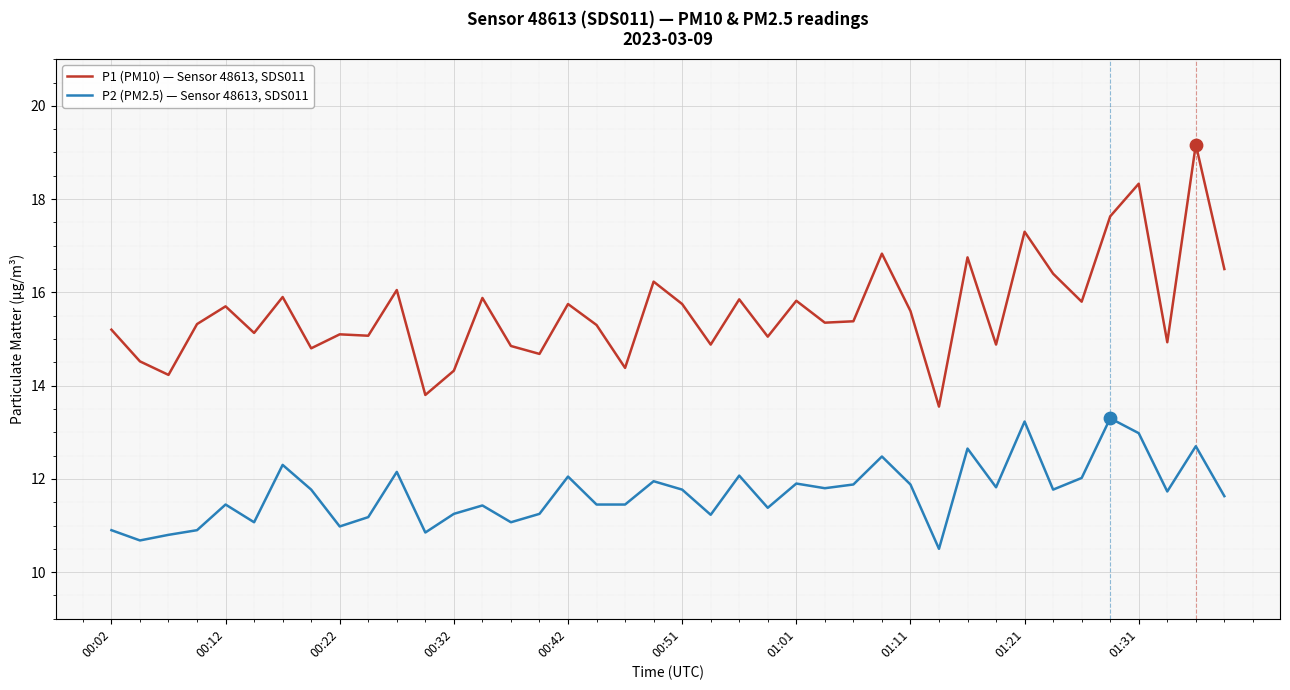

Which series has the widest spread of values?

P1 (PM10) — Sensor 48613, SDS011